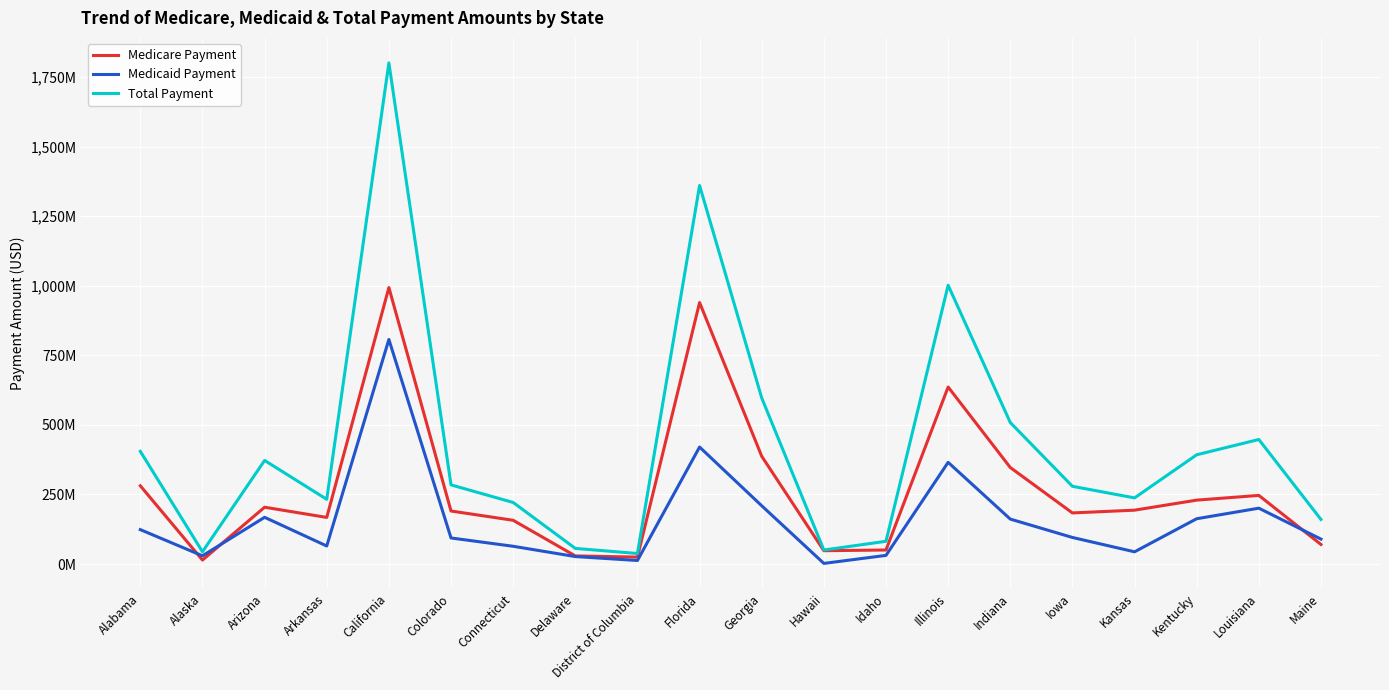

What is the difference between the second highest and second lowest values in the Total Payment series?

1315707361.2